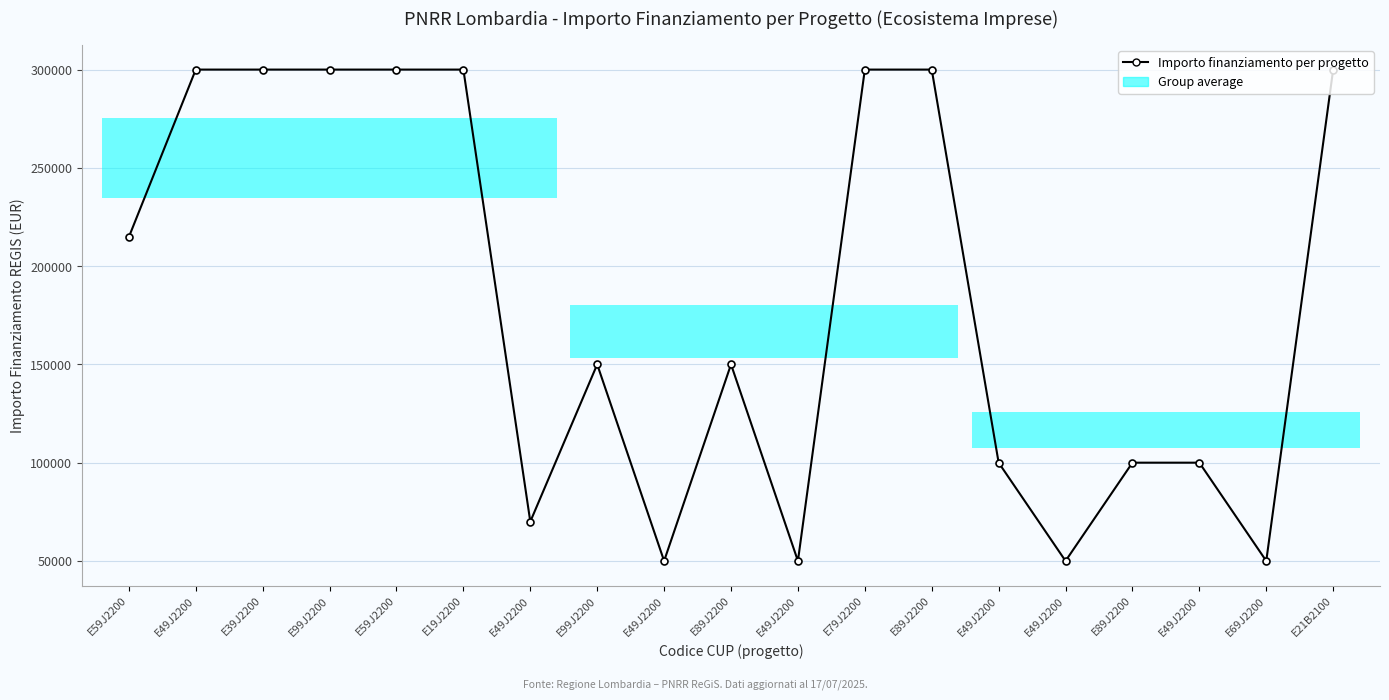

Where is the data nearest to the value 175000?

E99J2200